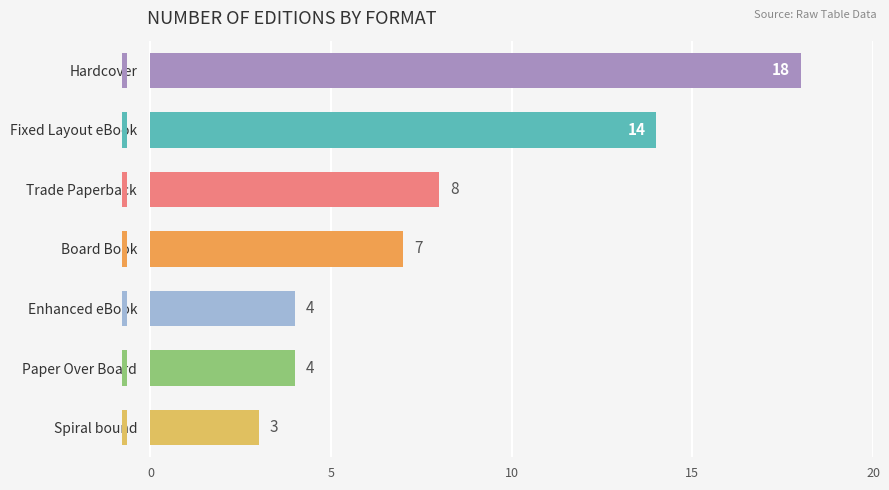

The chart shows a value of 4 at Paper Over Board. True or false?

True